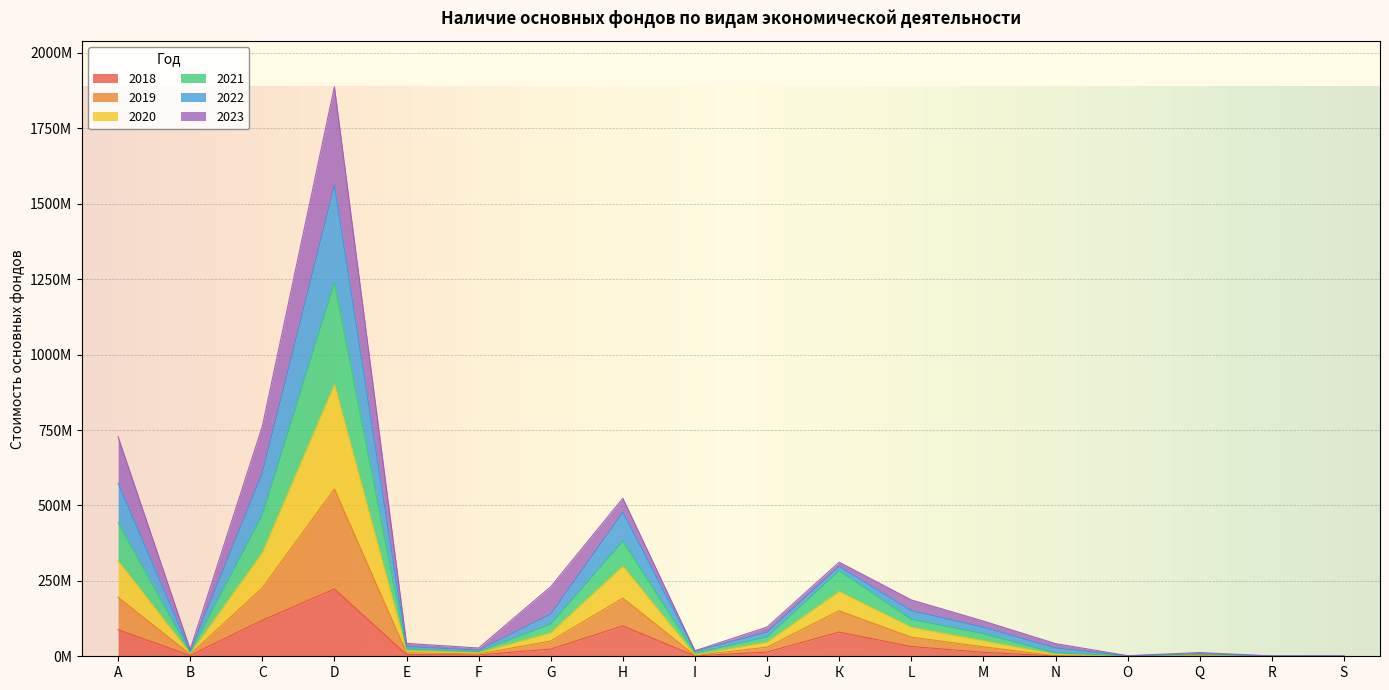

What is the sum of the 2021 values at В and S?

23.0